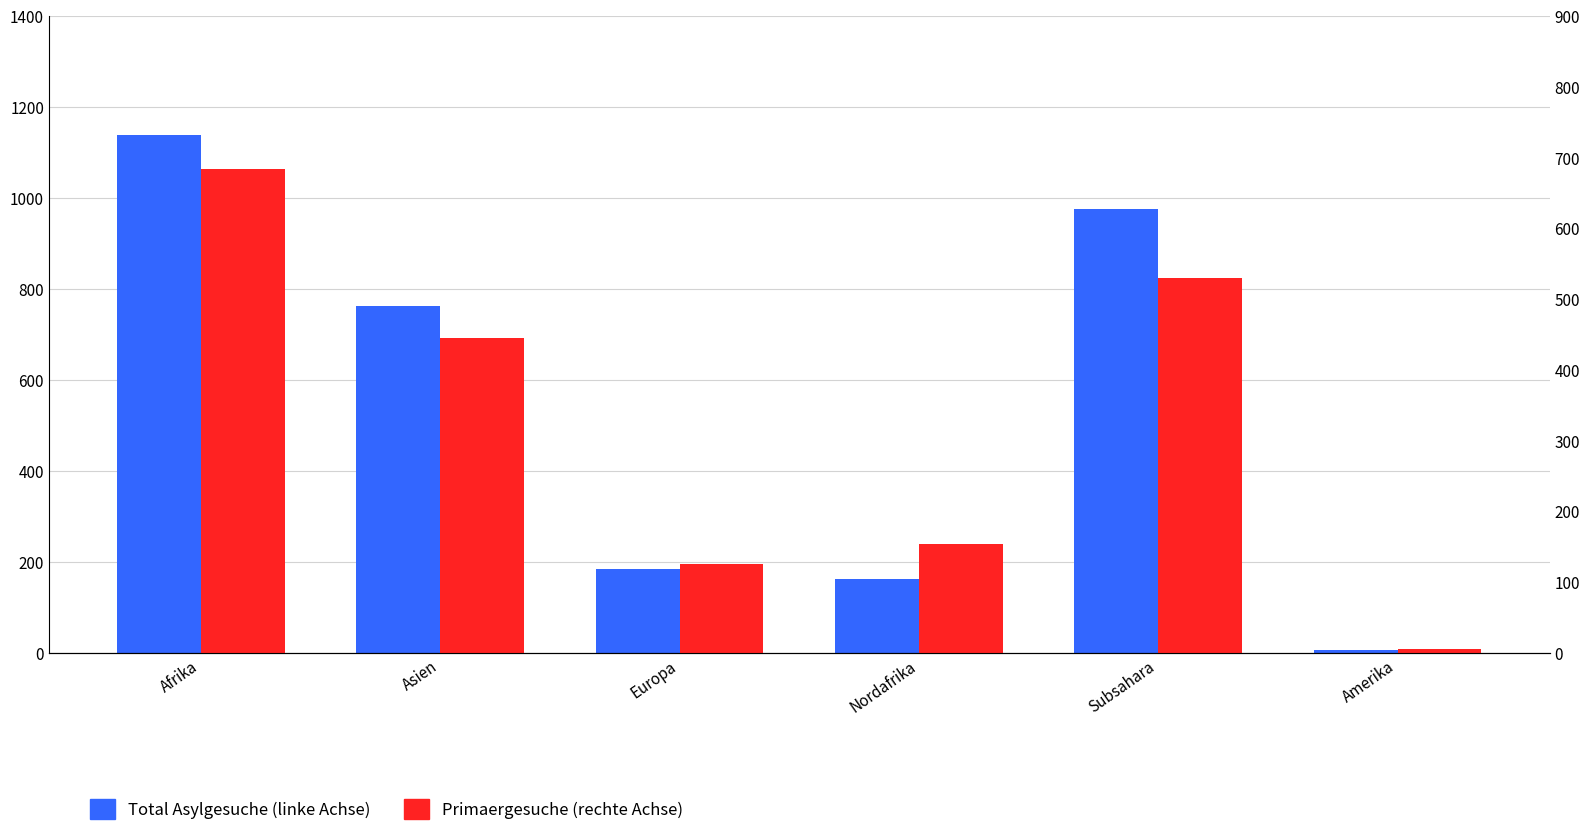

What is the value of the Total Asylgesuche (linke Achse) bar at the 5th from the left?

976